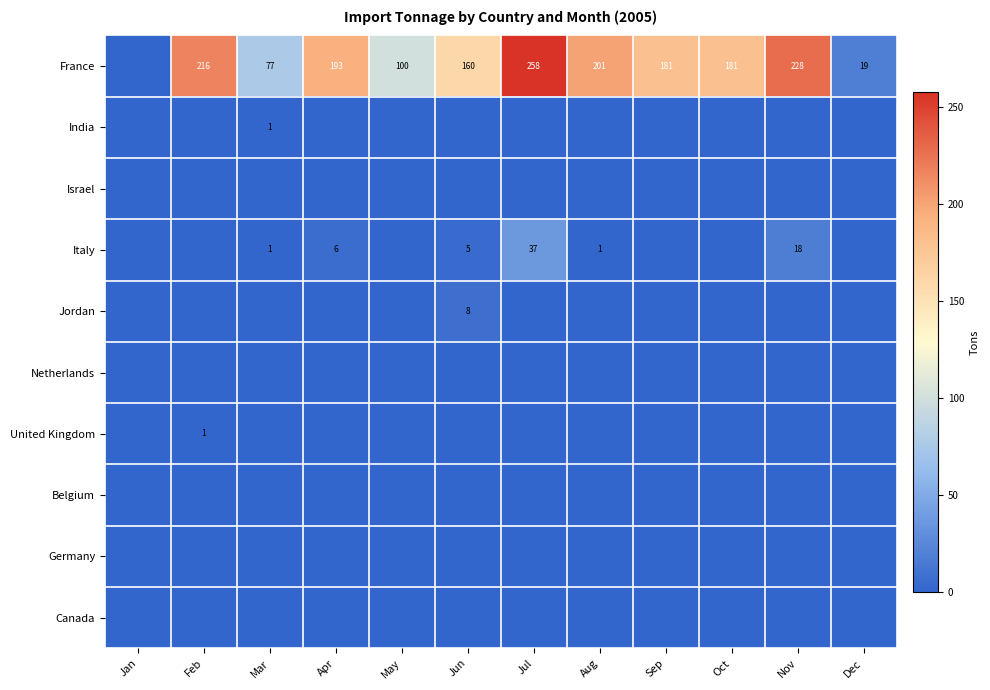

The France series shows 100 at May. True or false?

True